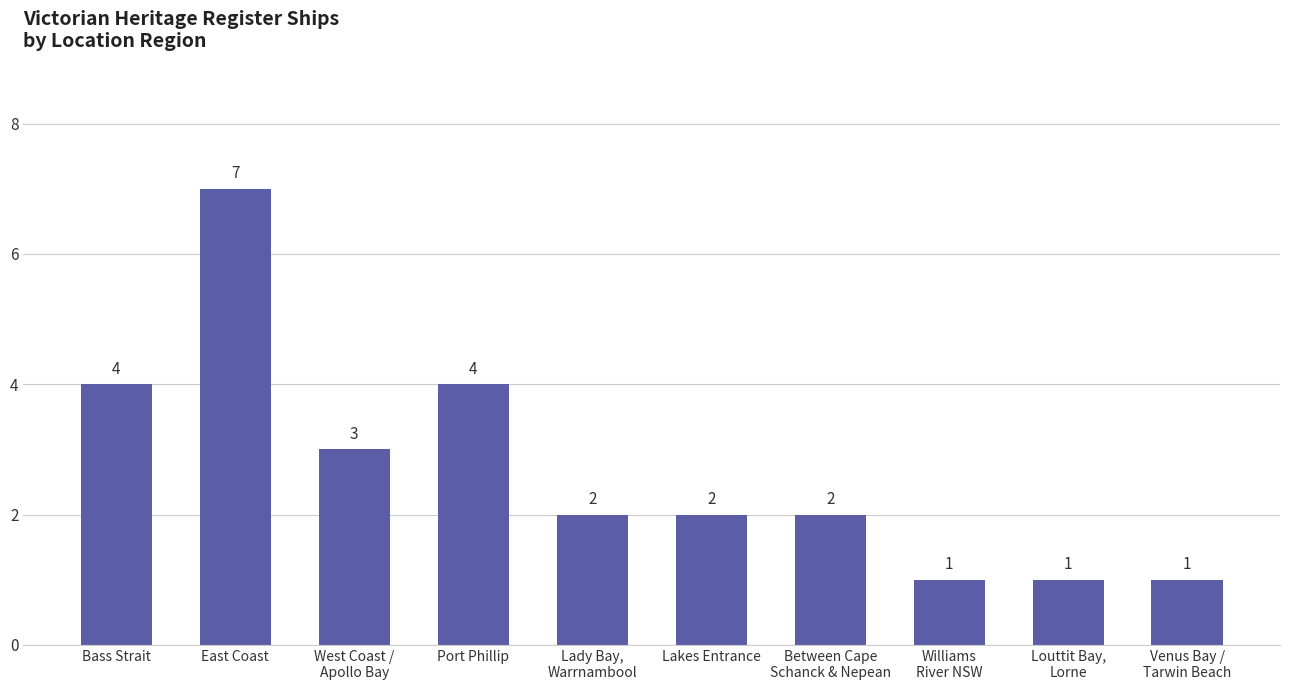

What is the average value?

3